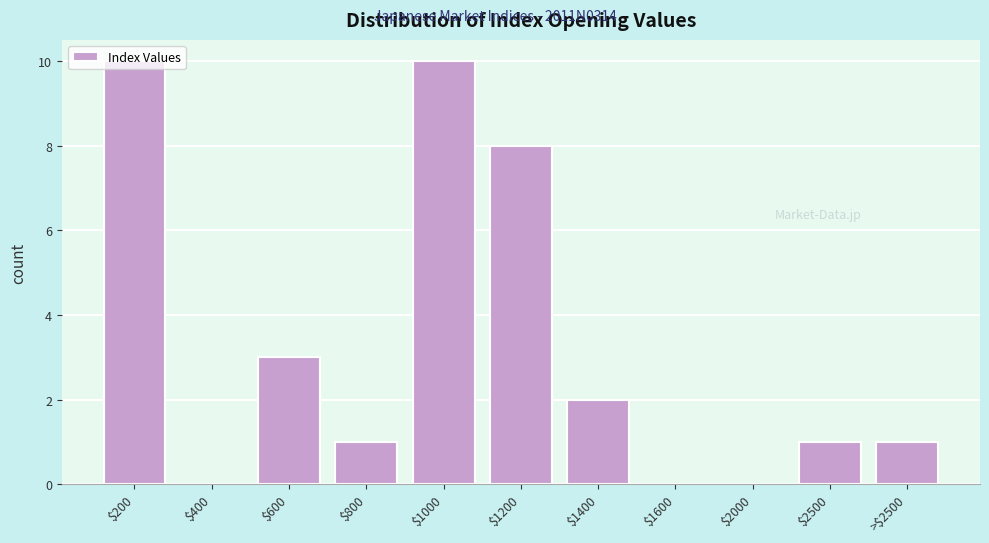

At which label is the value closest to 5?

$600